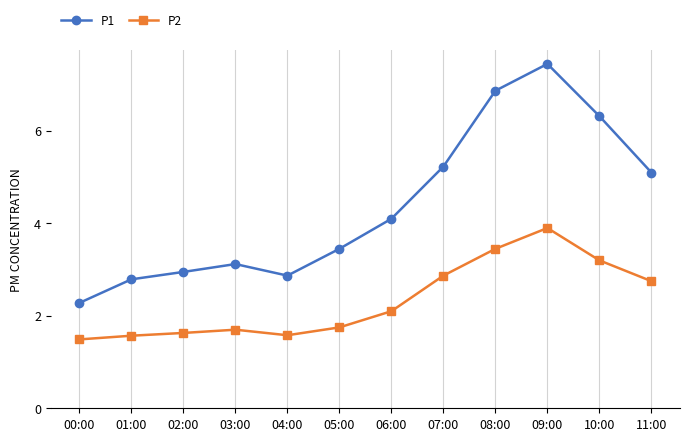

Count the number of data series in this chart.

2